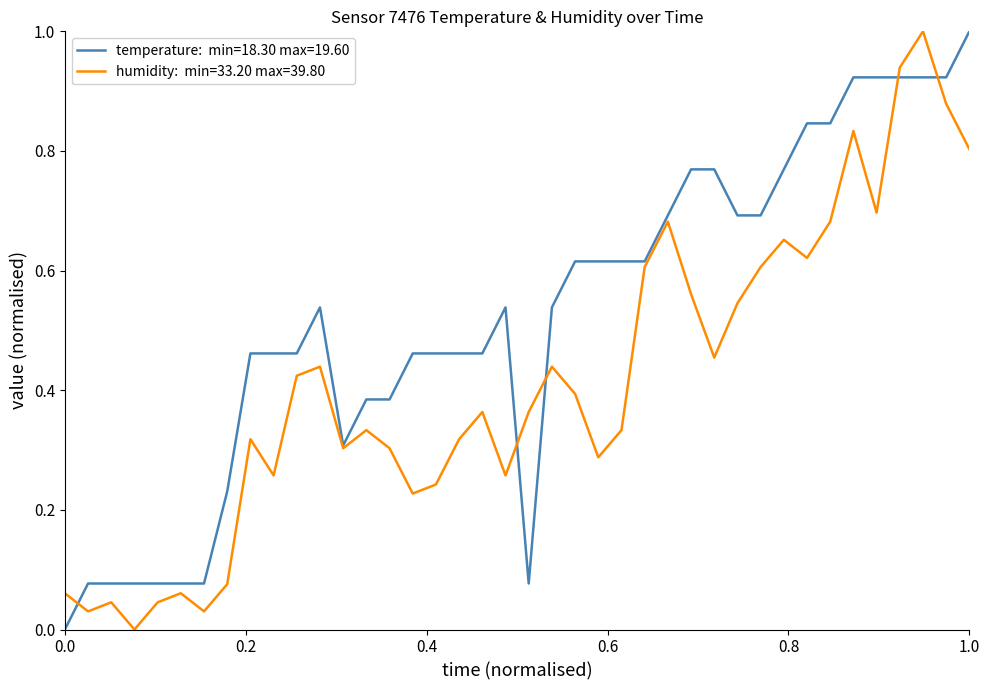

What is the greatest value displayed?

1.0